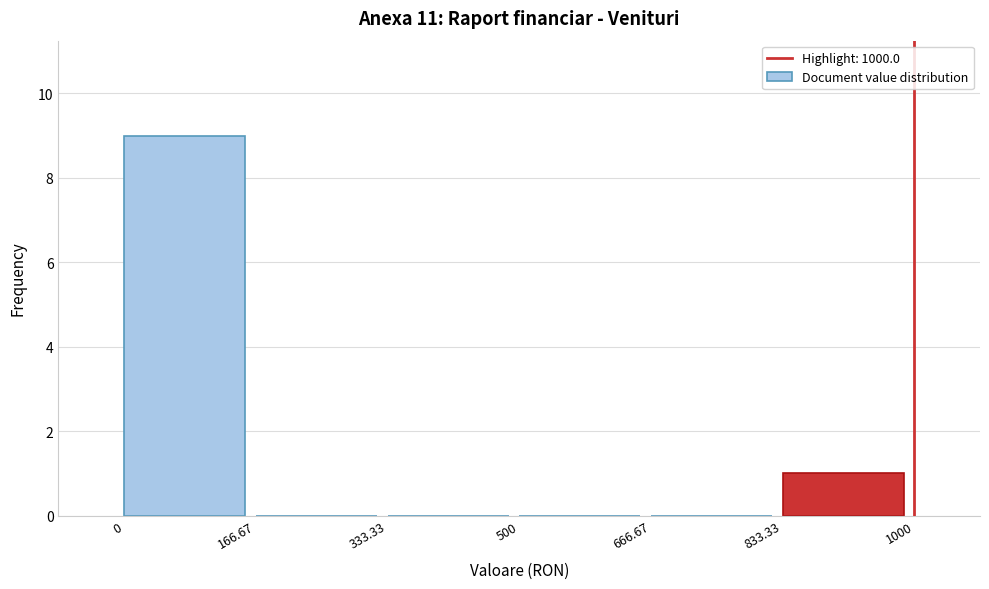

Reading left to right, list every bar in this chart as the range it spans on the x-axis followed by its height. The values are not printed on the chart, so give them approximately, as read against the axis.

0 to 166.67: 9
166.67 to 333.33: 0
333.33 to 500: 0
500 to 666.67: 0
666.67 to 833.33: 0
833.33 to 1000: 1